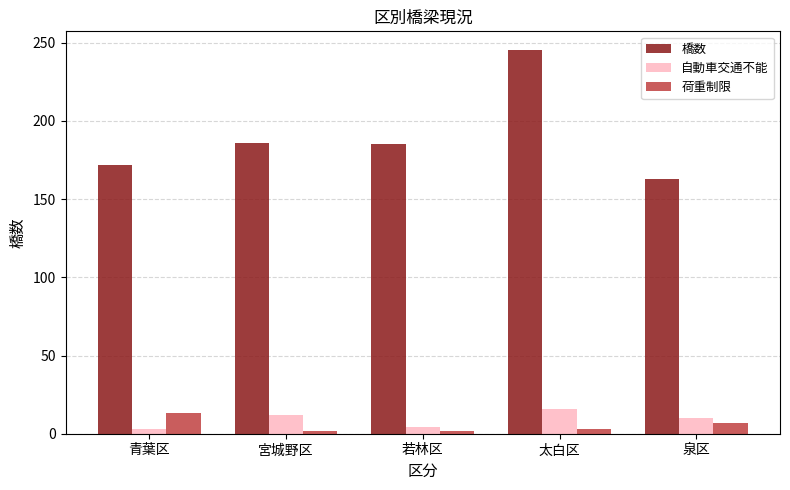

True or false: 荷重制限 has a value of 7 at 泉区.

True